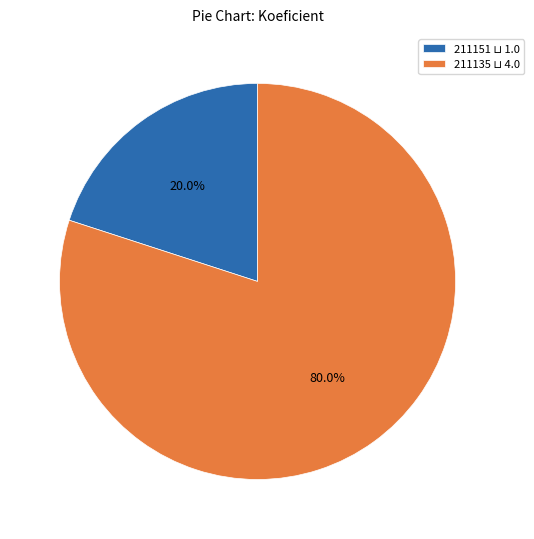

Which slice is the smallest?

211151